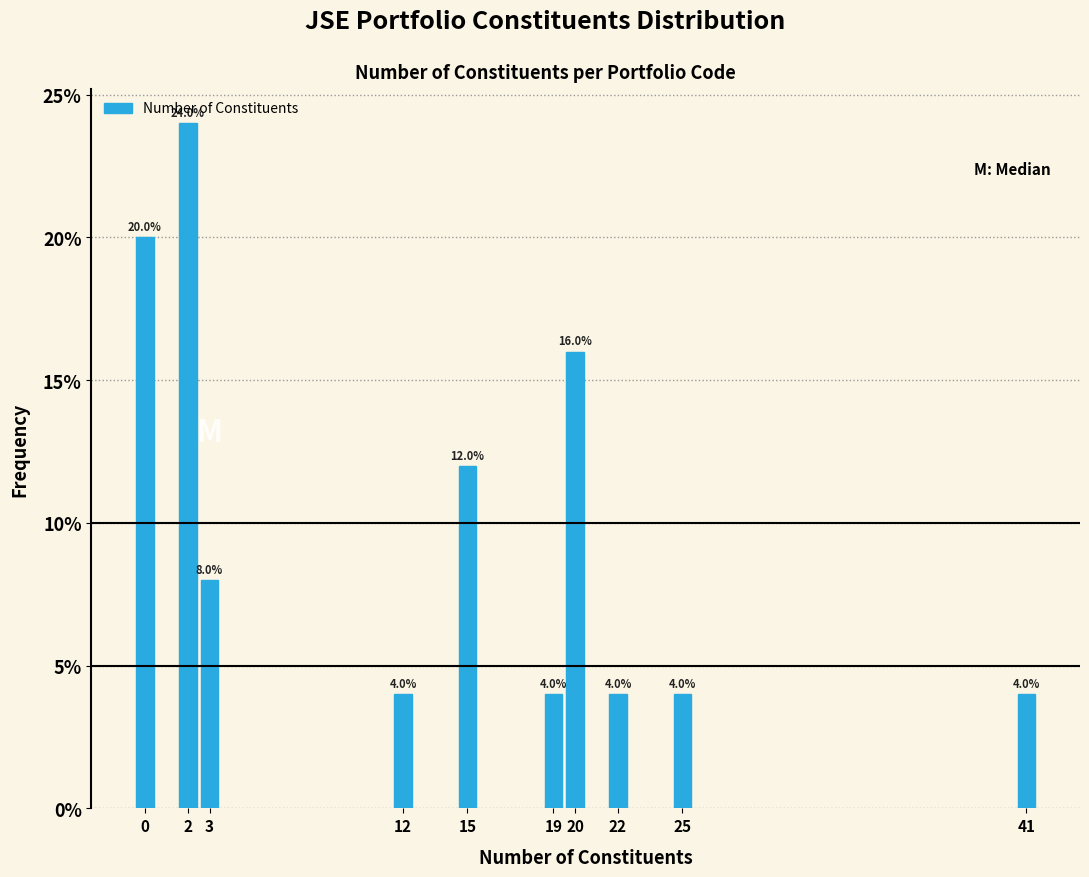

Reading left to right, what are all the values shown in this chart?

20	24	8	4	12	4	16	4	4	4